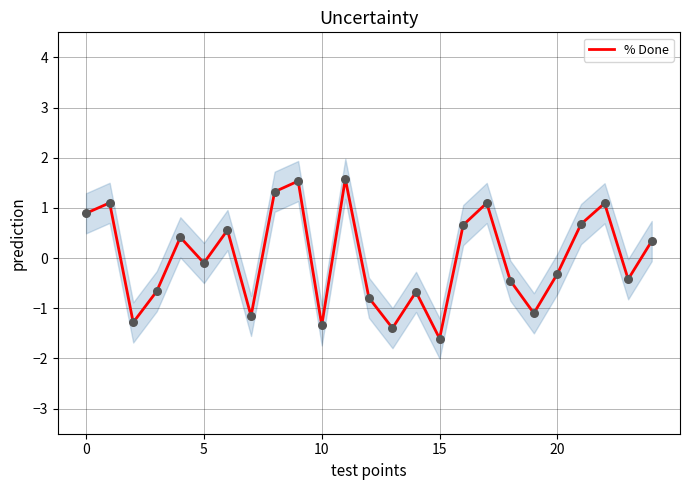

What is the change in value from 19 to 21?

+1.8